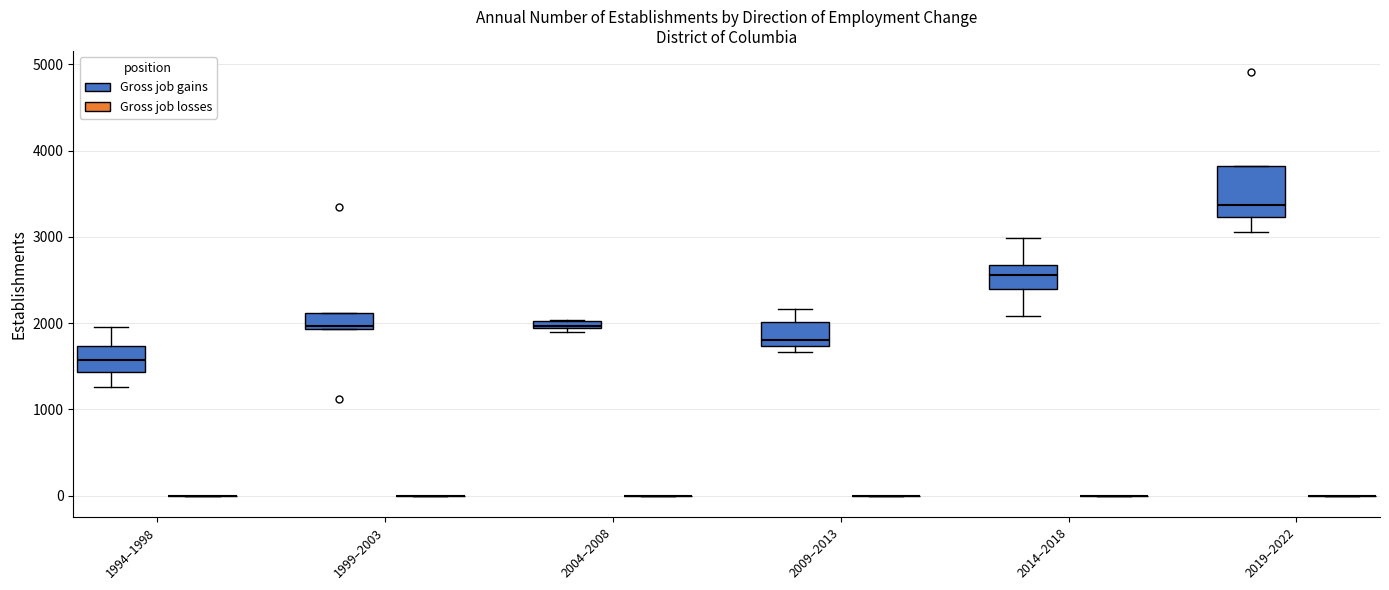

Which box is the tallest, from its lower edge to its upper edge?

2019–2022 (Gross job gains)